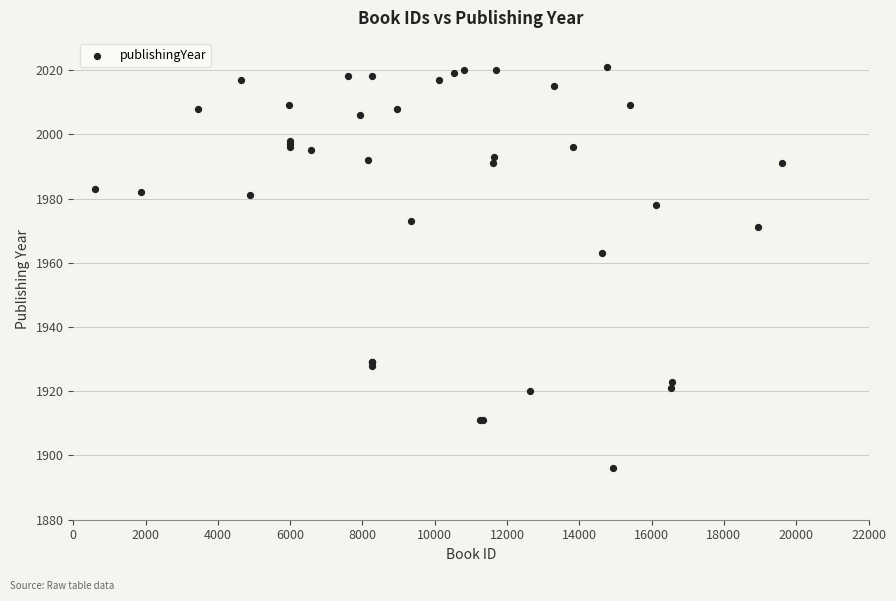

What Y value in the scatter plot is closest to 1958?

1963